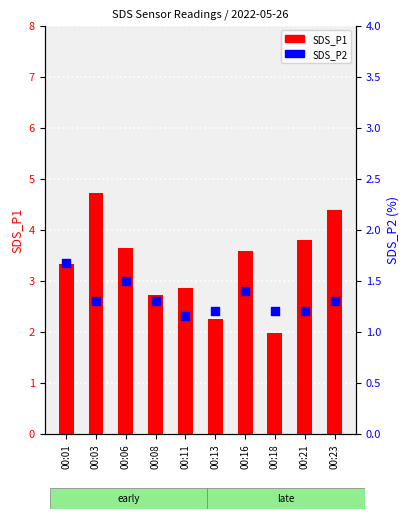

At how many categories does at least one series exceed 4?

2